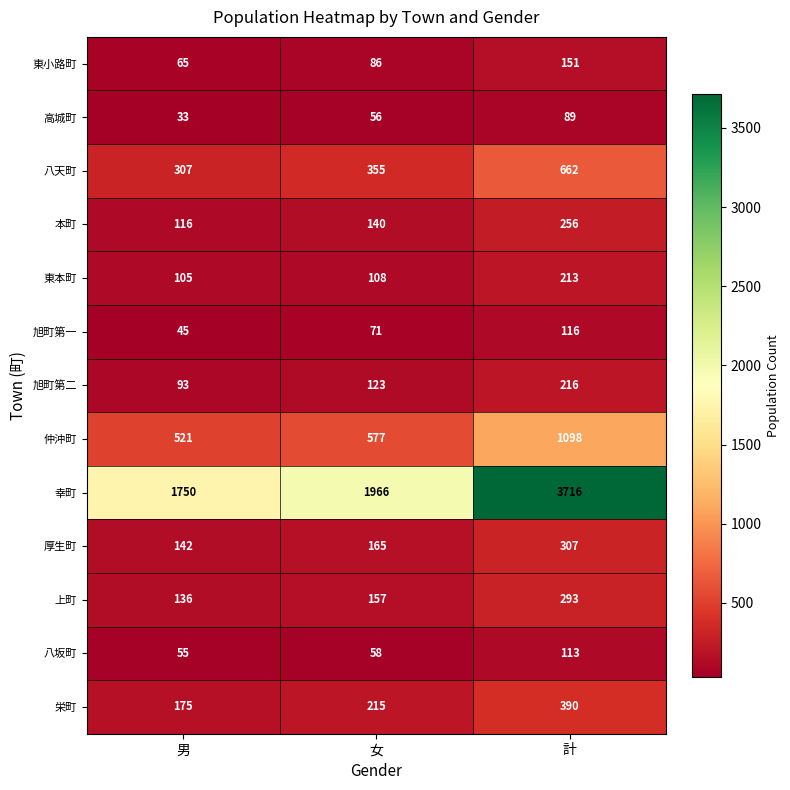

At which label is 幸町 closest to 2733?

女